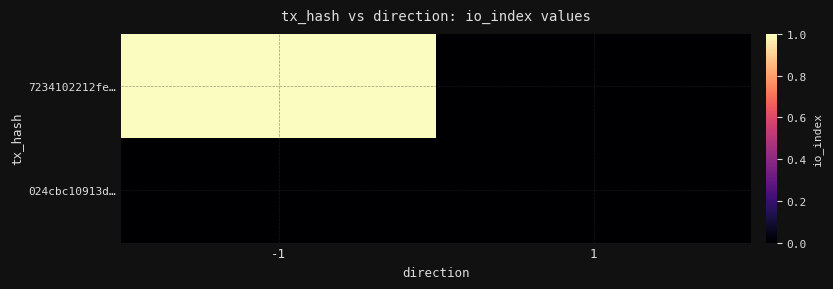

Reading left to right, transcribe all the data shown in this chart.

7234102212fe…: -1=1	1=0
024cbc10913d…: -1=0	1=0